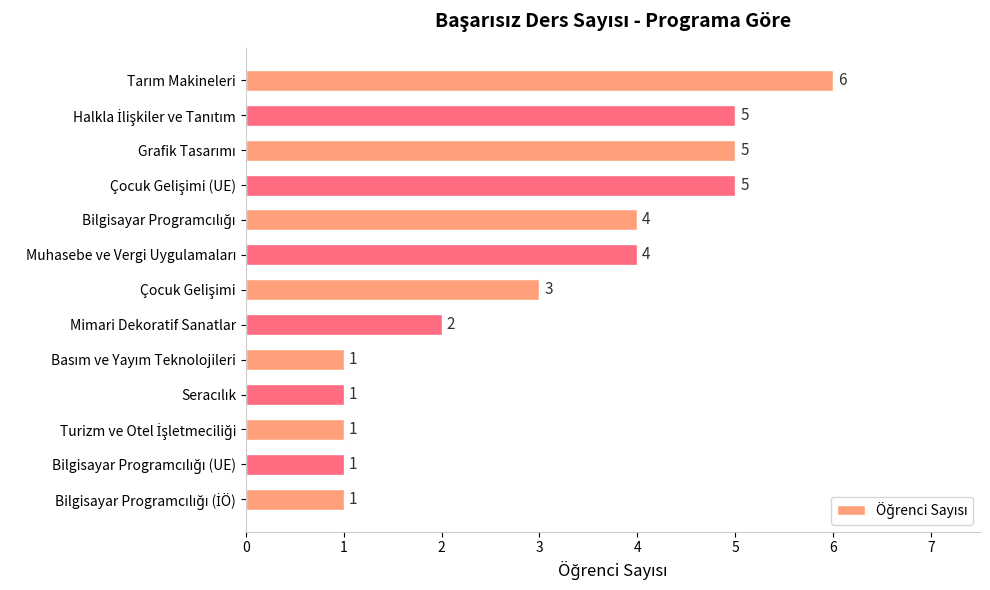

How many values are between 1 and 5?

12